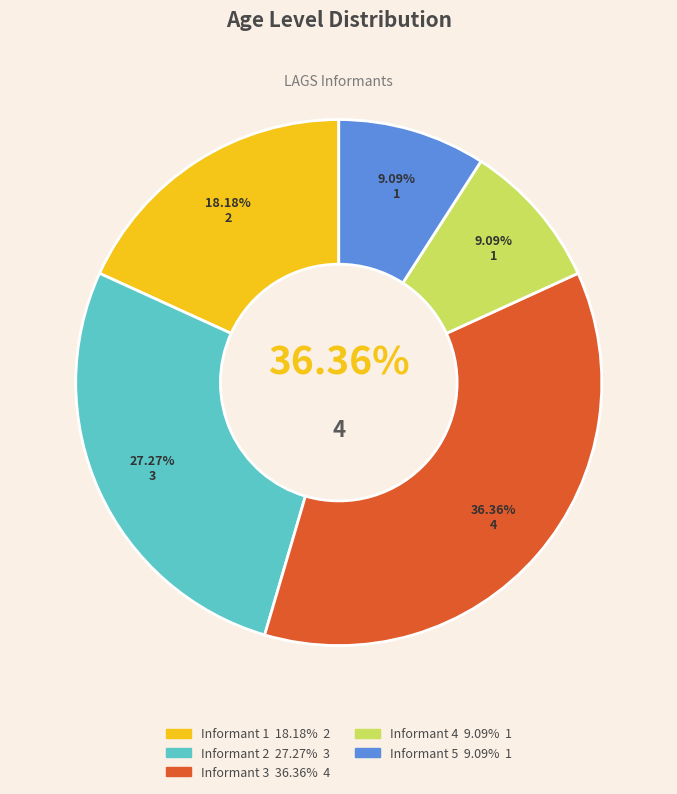

How many segments does this pie chart have?

5